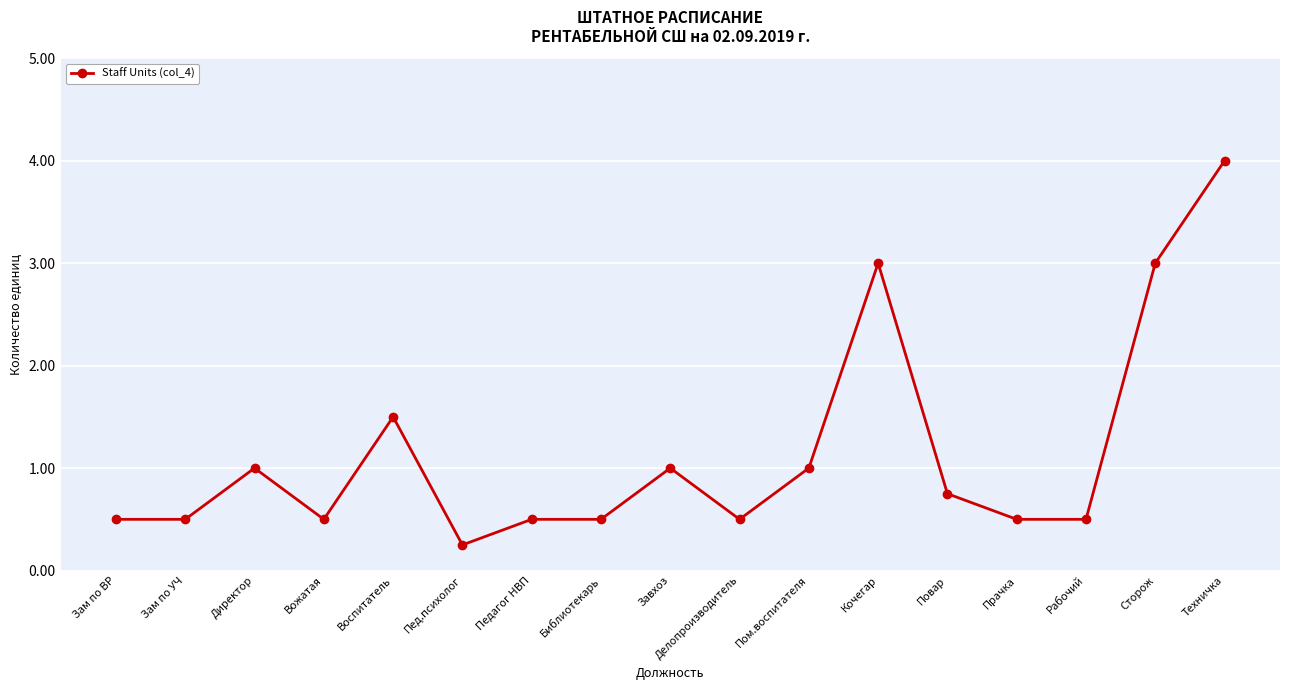

Where is the data nearest to the value 2?

Воспитатель